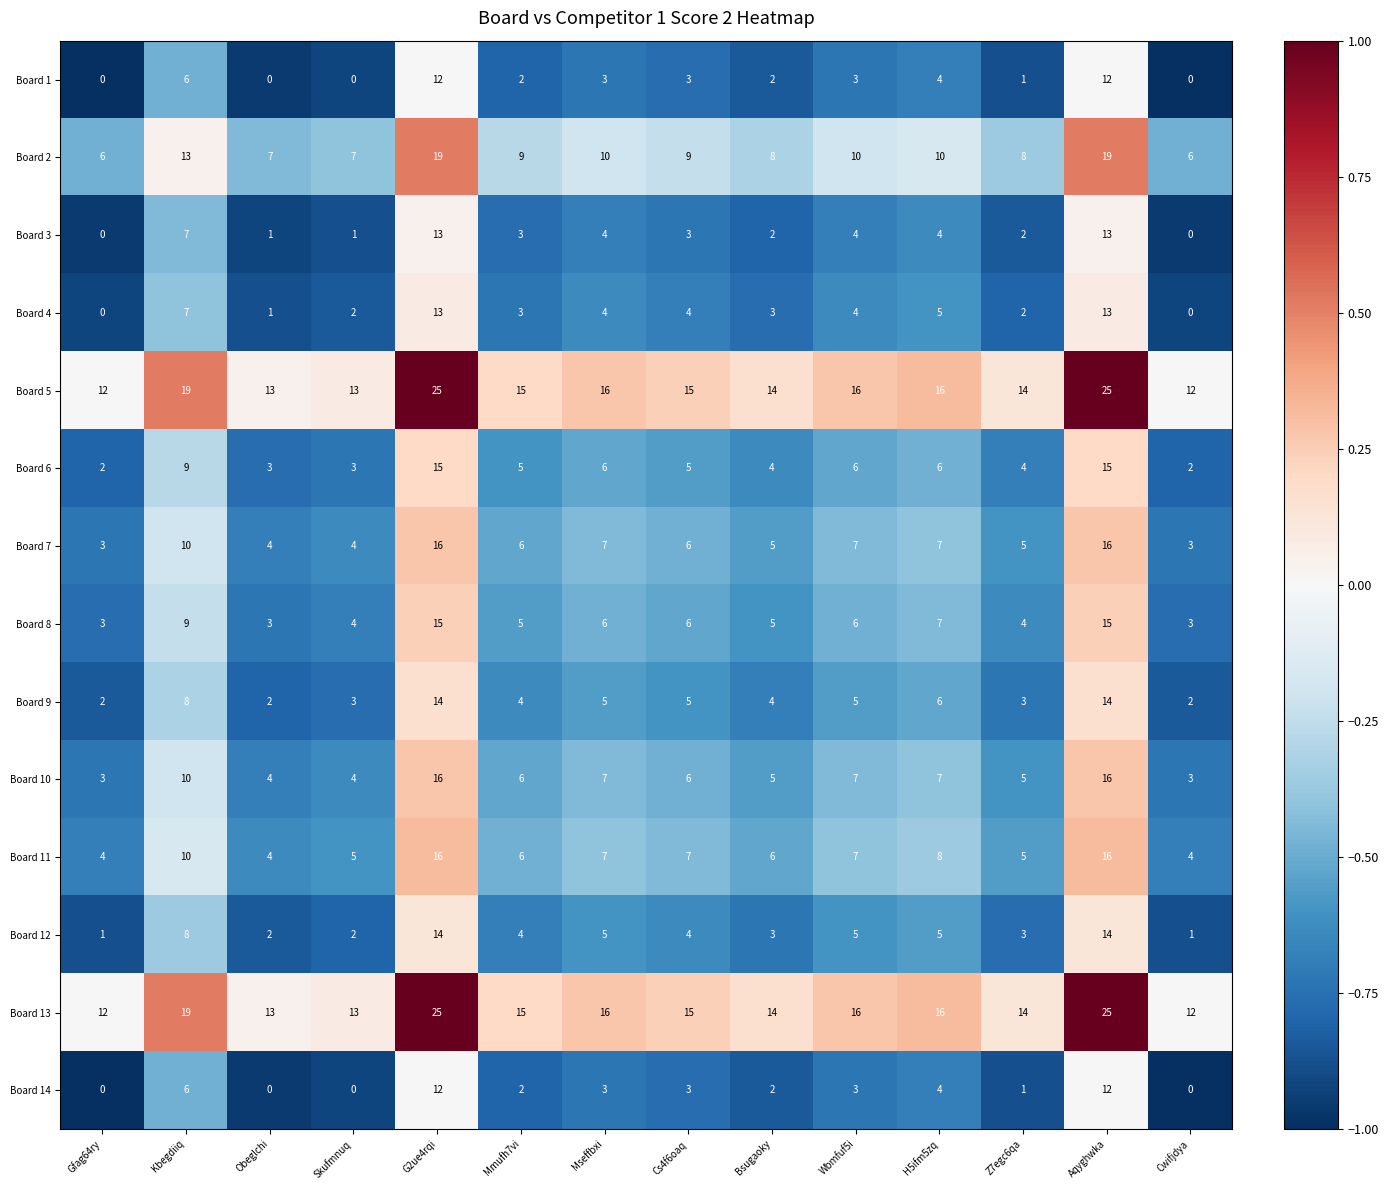

What is the difference between the highest and lowest values at Obeglchi?

13